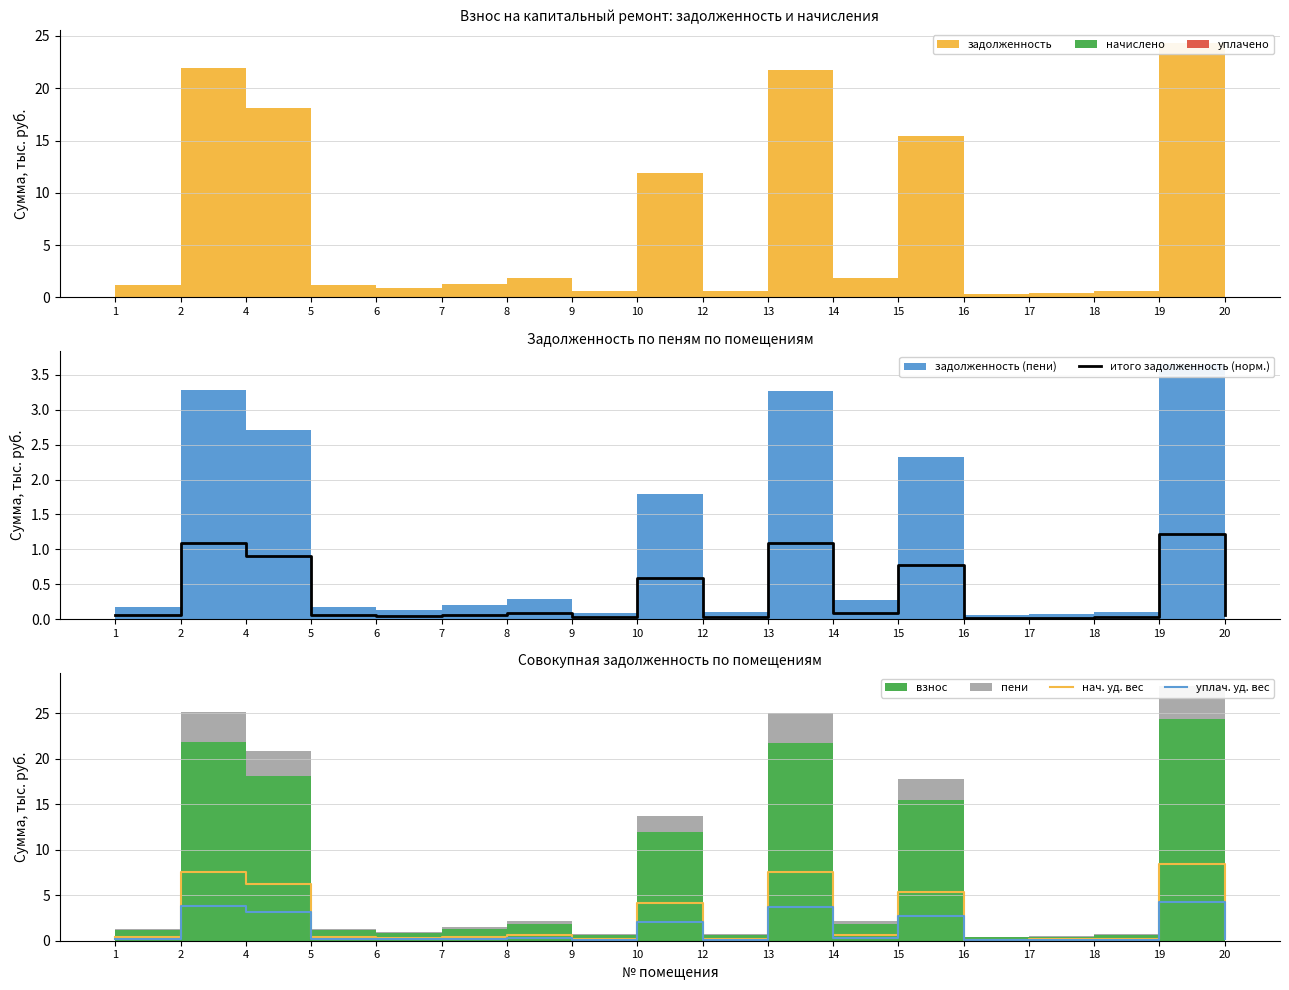

Reading right to left, what are all the values shown in this chart?

итого задолженность (норм.): 0.1	1.2	0.0	0.0	0.0	0.8	0.1	1.1	0.0	0.6	0.0	0.1	0.1	0.0	0.1	0.9	1.1	0.1
нач. уд. вес: 0.4	8.4	0.2	0.2	0.1	5.3	0.6	7.5	0.2	4.1	0.2	0.6	0.5	0.3	0.4	6.2	7.6	0.4
уплач. уд. вес: 0.2	4.2	0.1	0.1	0.1	2.7	0.3	3.8	0.1	2.1	0.1	0.3	0.2	0.1	0.2	3.1	3.8	0.2